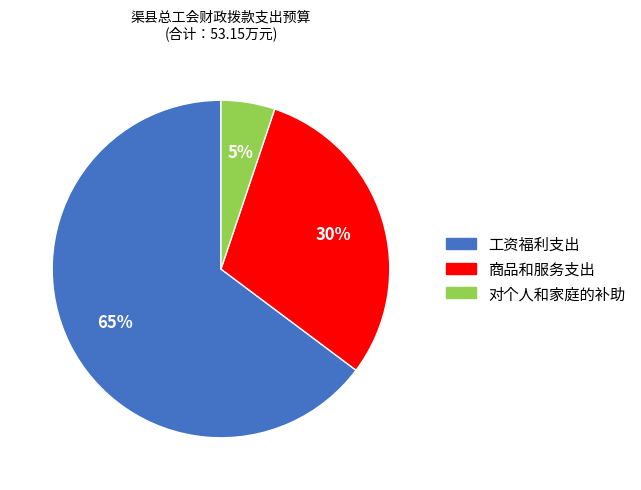

What percentage is the 商品和服务支出 slice, to the nearest percent?

30%